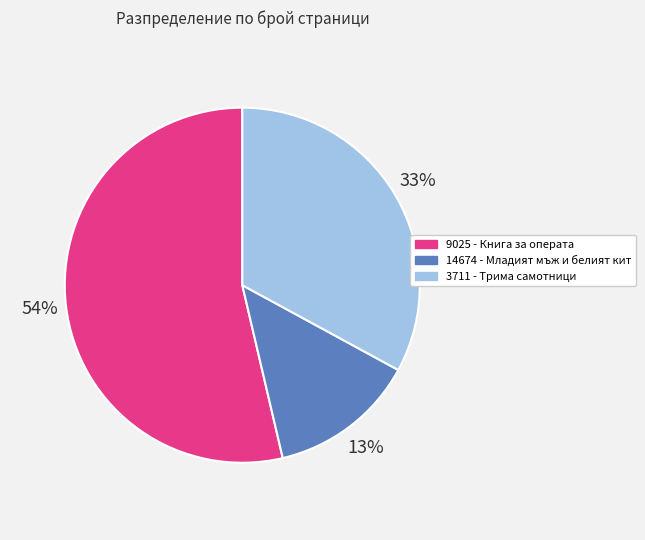

The 3711 slice represents 22% of the pie. True or false?

False